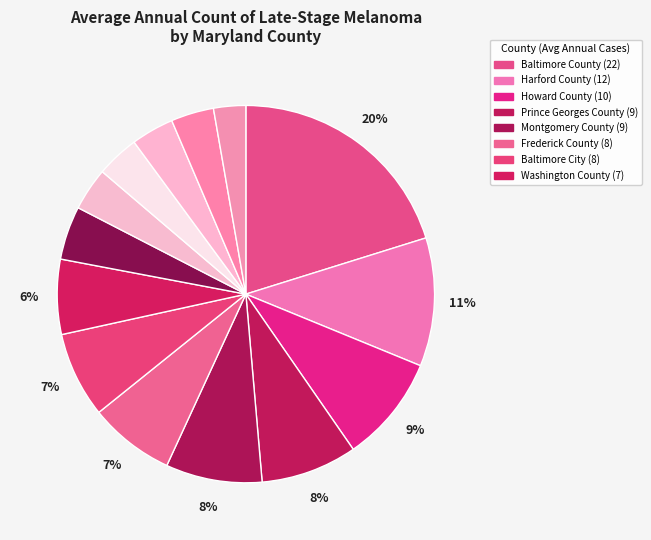

Count the number of slices in the pie.

14